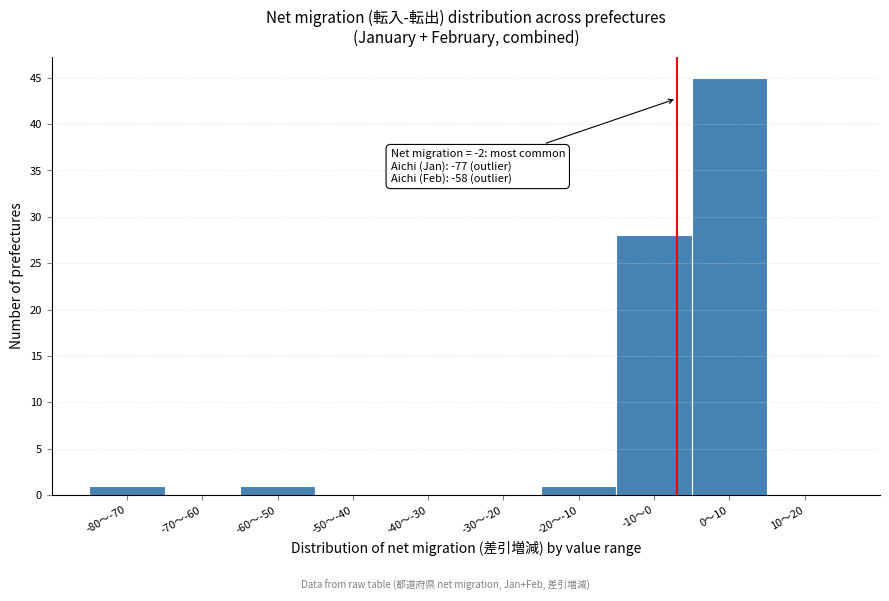

Reading right to left, extract all data points from this chart.

10〜20=0	0〜10=45	-10〜0=28	-20〜-10=1	-30〜-20=0	-40〜-30=0	-50〜-40=0	-60〜-50=1	-70〜-60=0	-80〜-70=1